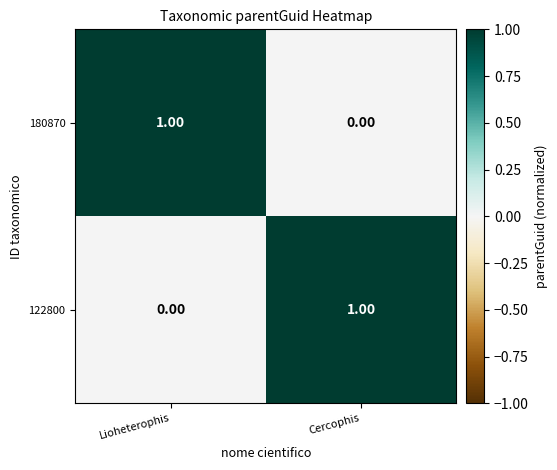

At which label is 122800 closest to 0?

Lioheterophis